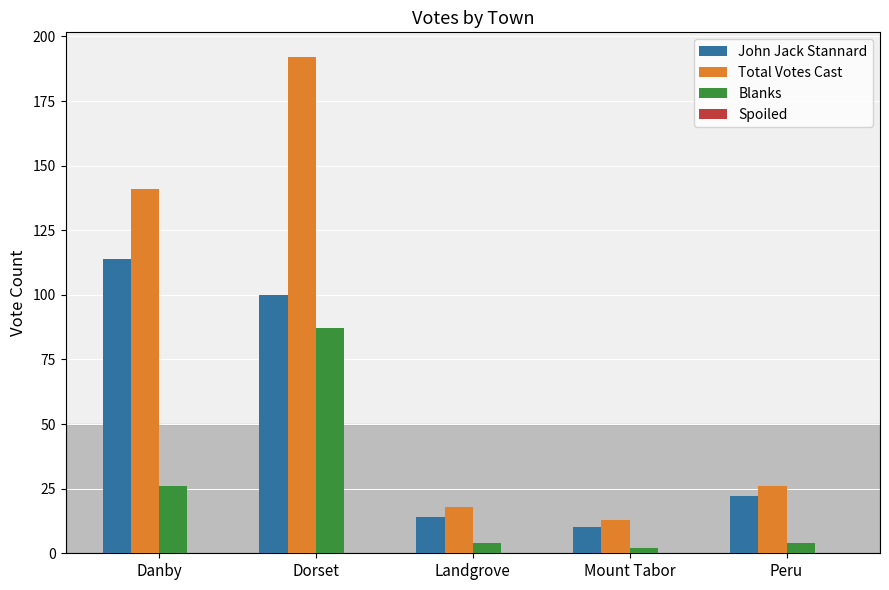

How many values in the Total Votes Cast series are below 26?

2